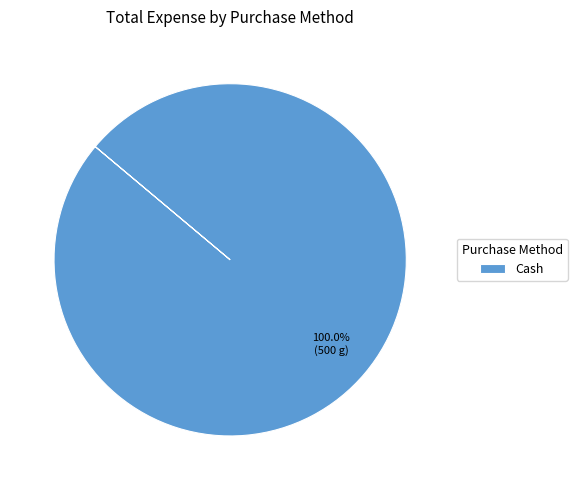

Rank the categories by value from lowest to highest.

Cash